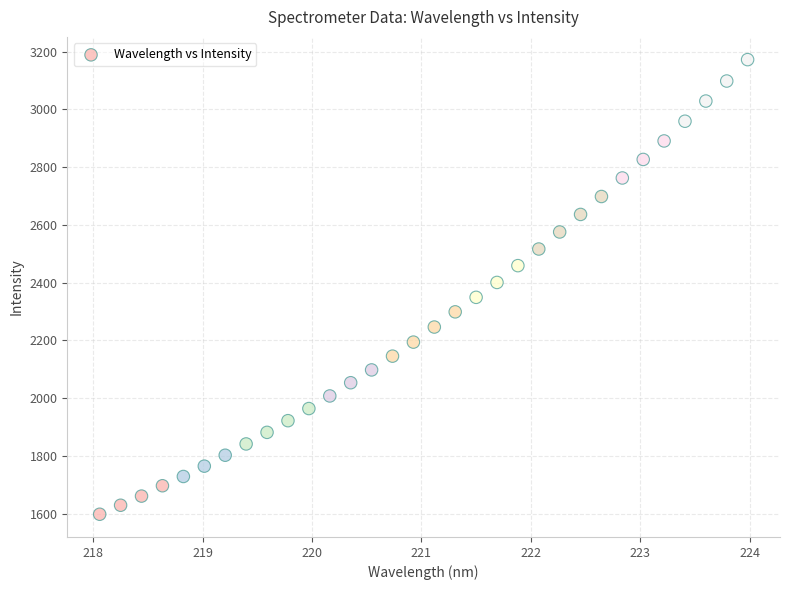

What is the range of X values (max minus min)?

5.9